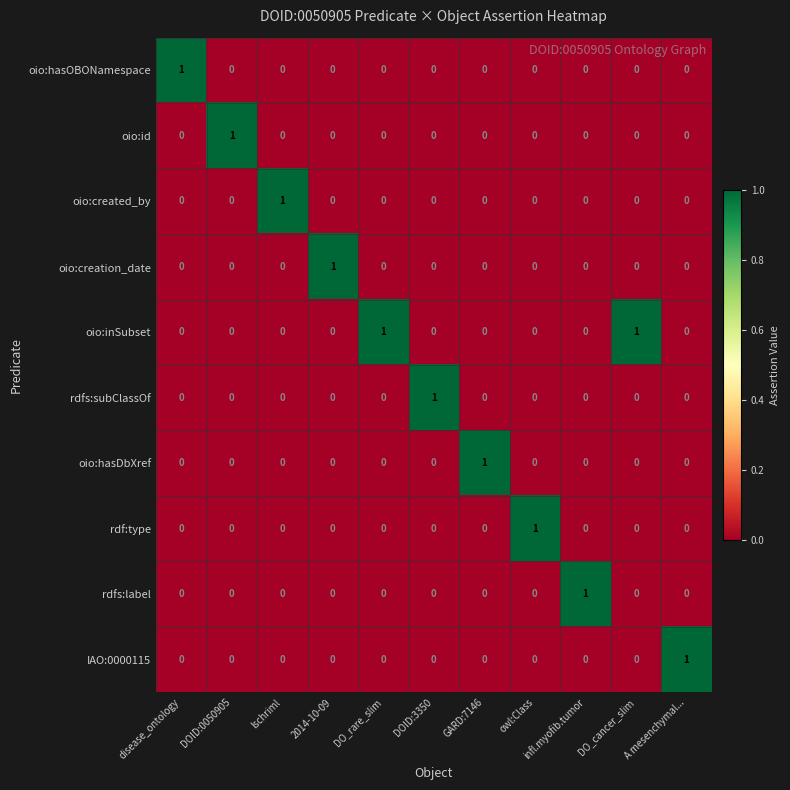

Is it true that rdfs:subClassOf equals -1 at DO_rare_slim?

False